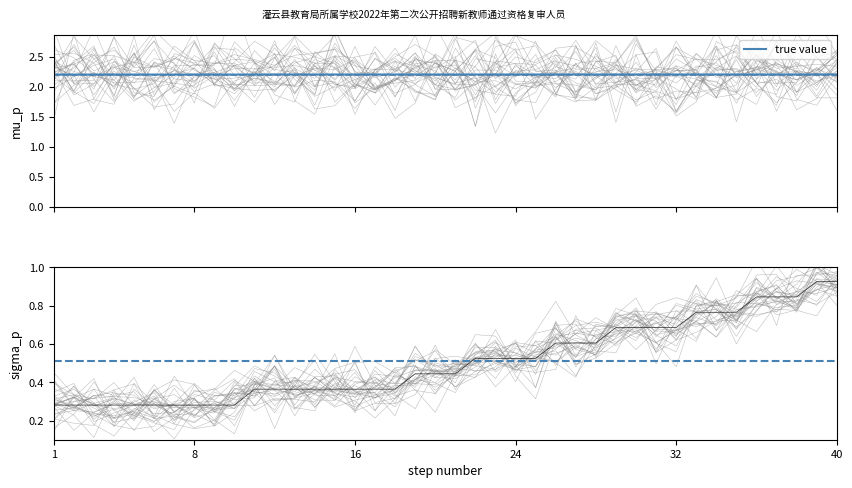

List the labels in order of value, smallest first.

1, 2, 3, 4, 5, 6, 7, 8, 9, 10, 11, 12, 13, 14, 15, 16, 17, 18, 19, 20, 21, 22, 23, 24, 25, 26, 27, 28, 29, 30, 31, 32, 33, 34, 35, 36, 37, 38, 39, 40